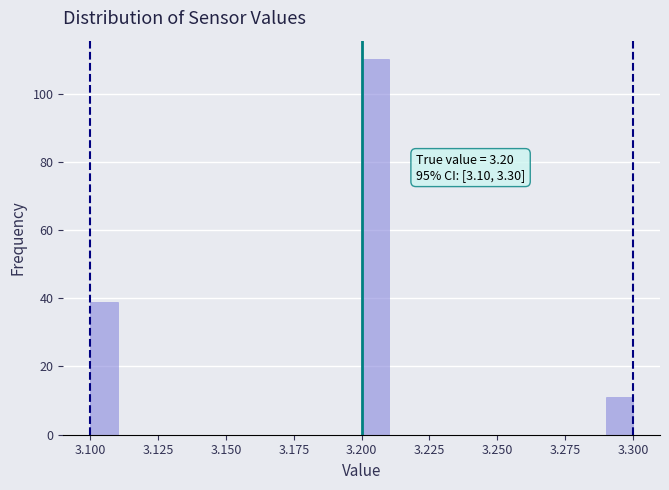

Read against the x-axis, roughly where is the centre of the tallest bar?

3.205